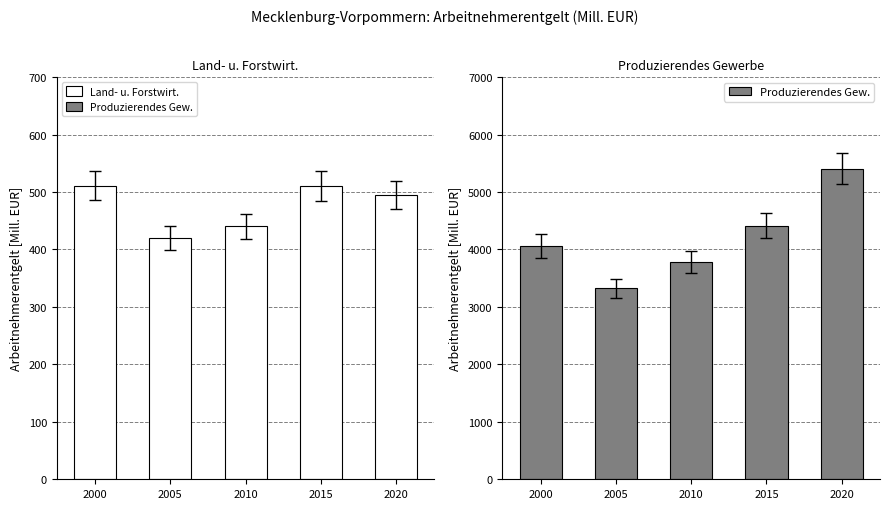

What is the highest value of the Produzierendes Gew. series?

5400.6